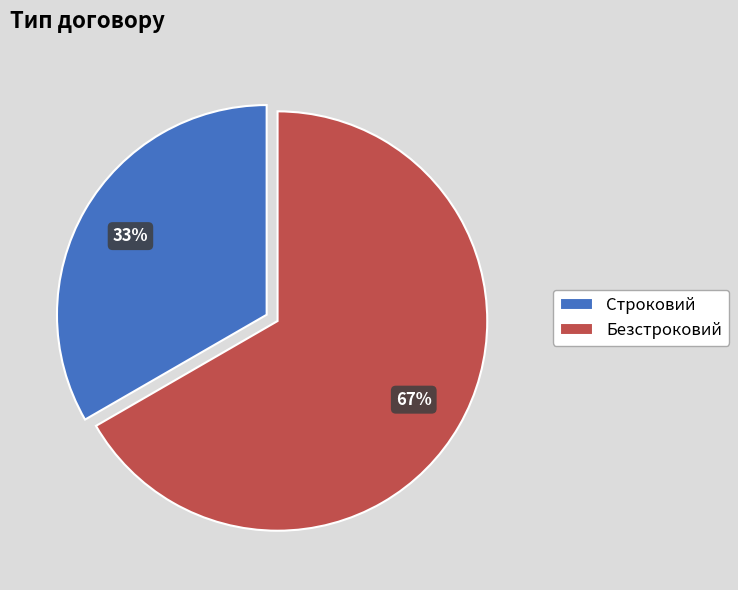

What is the smallest slice in the pie chart?

Строковий